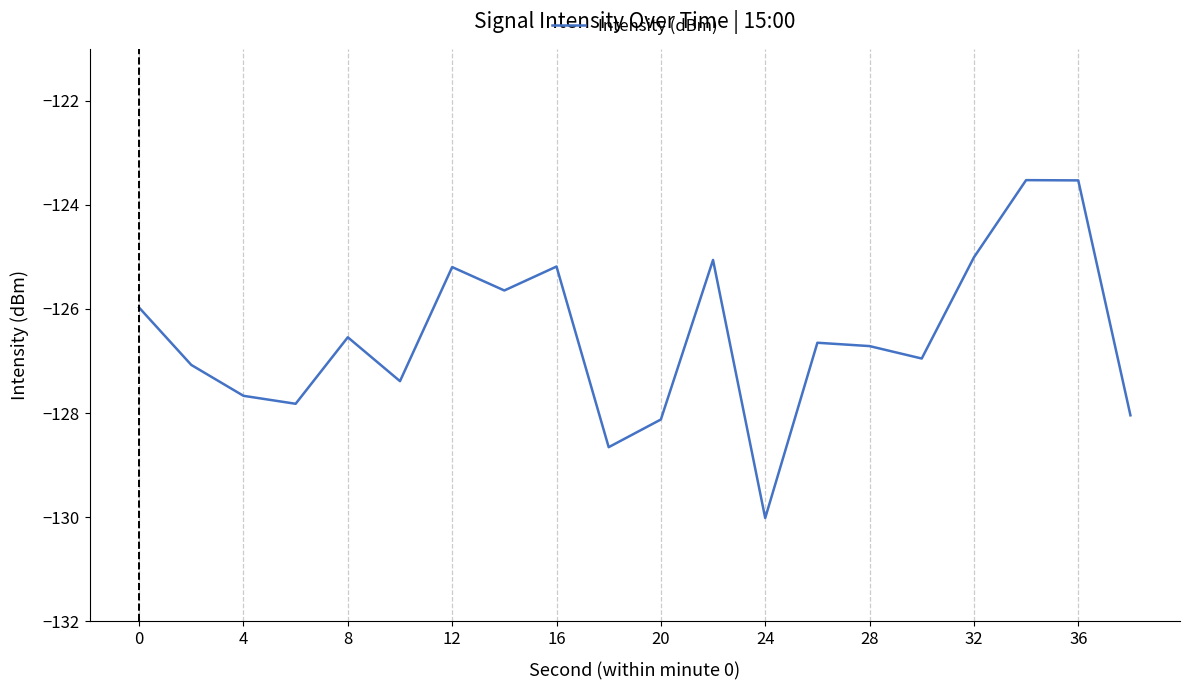

What is the difference between the maximum and minimum values?

6.5